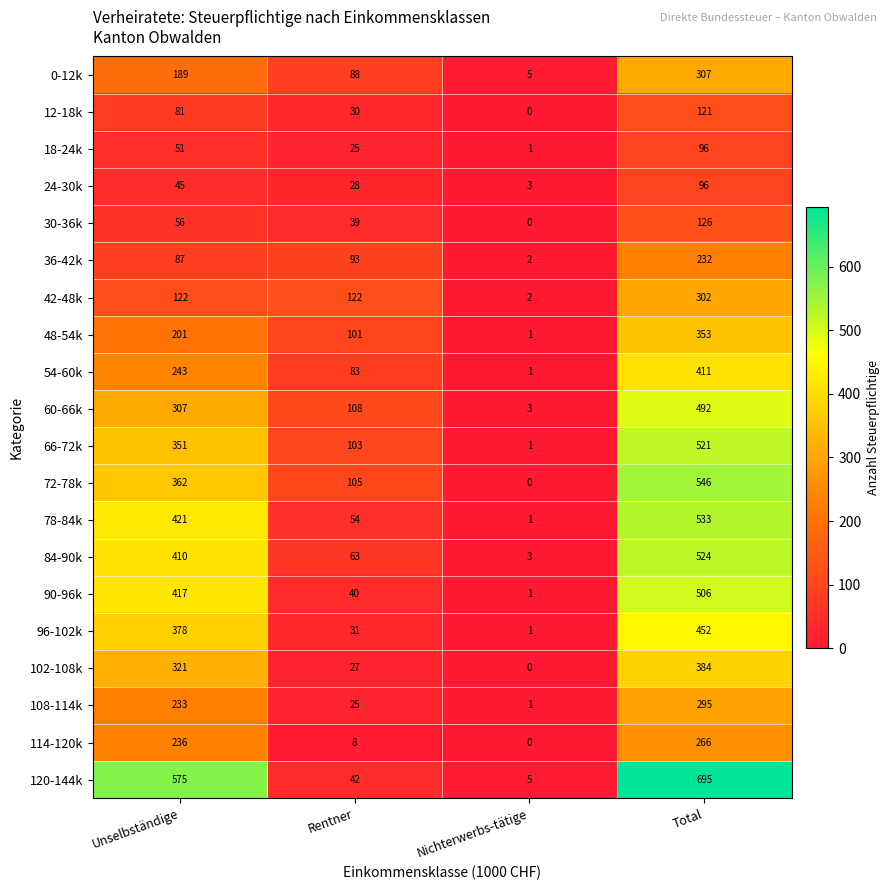

What is the sum of the 90-96k values at Rentner and Unselbständige?

457